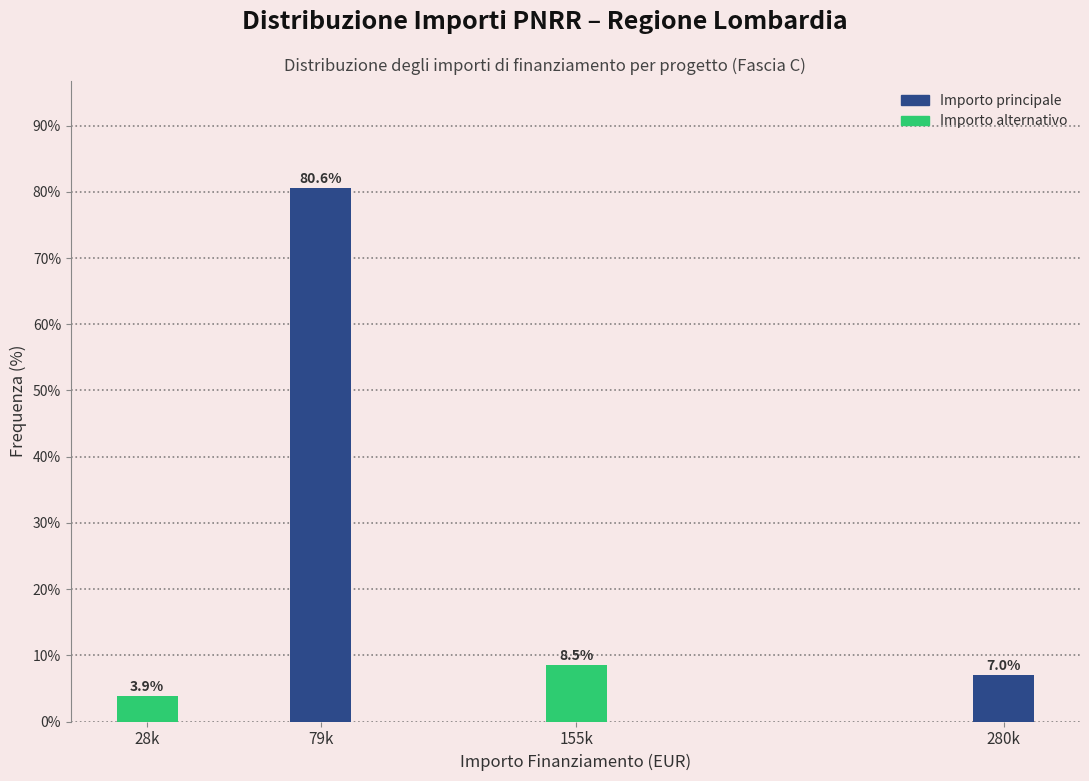

Reading left to right, extract all data points from this chart.

28k=3.9	79k=80.6	155k=8.5	280k=7.0